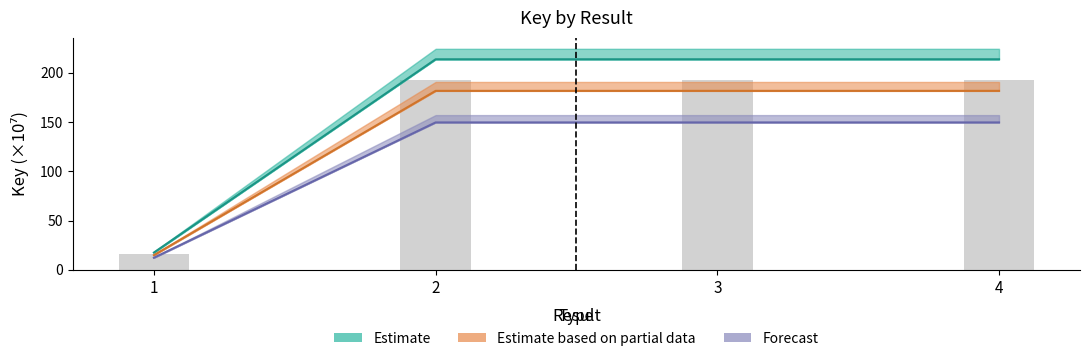

The value of Estimate based on partial data at 2 is 181.7. True or false?

True